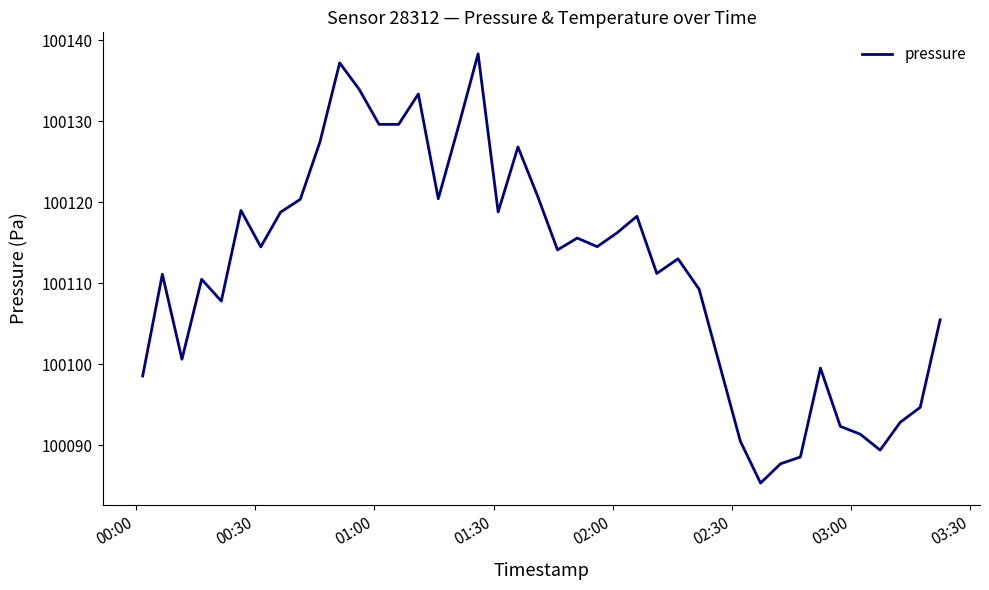

What is the greatest value displayed?

100138.3